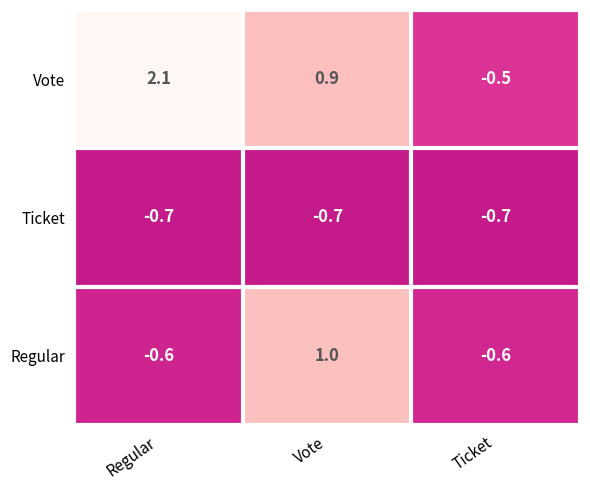

Which series has the widest spread of values?

Vote